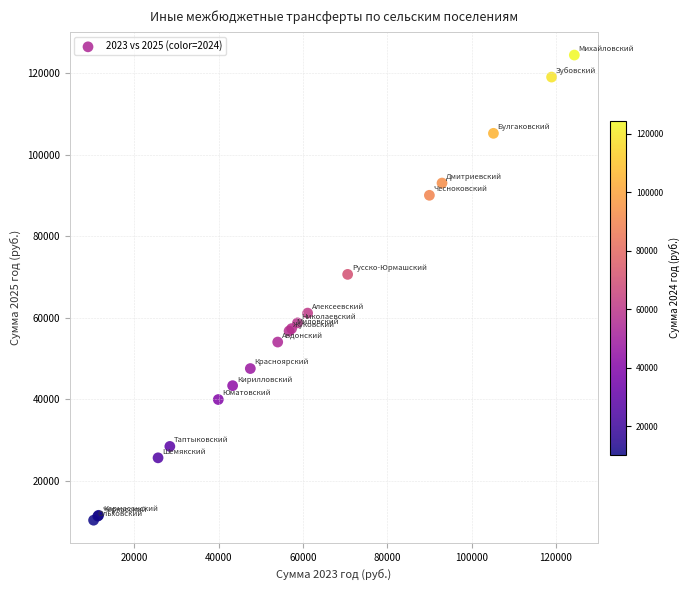

What Y value in the scatter plot is closest to 67350?

70600